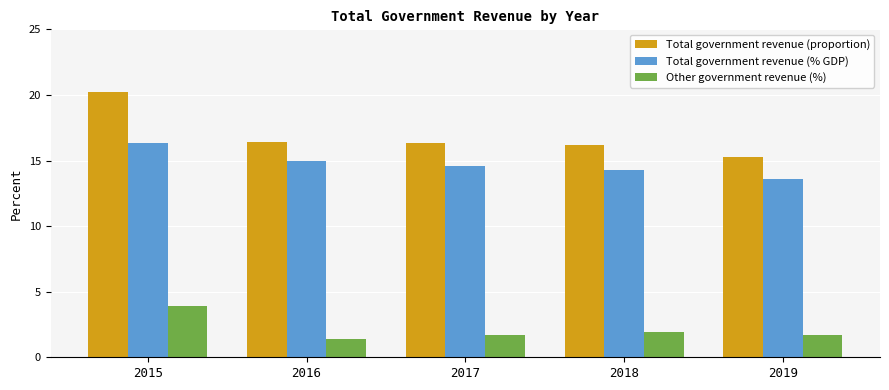

Does the chart contain any negative values?

No